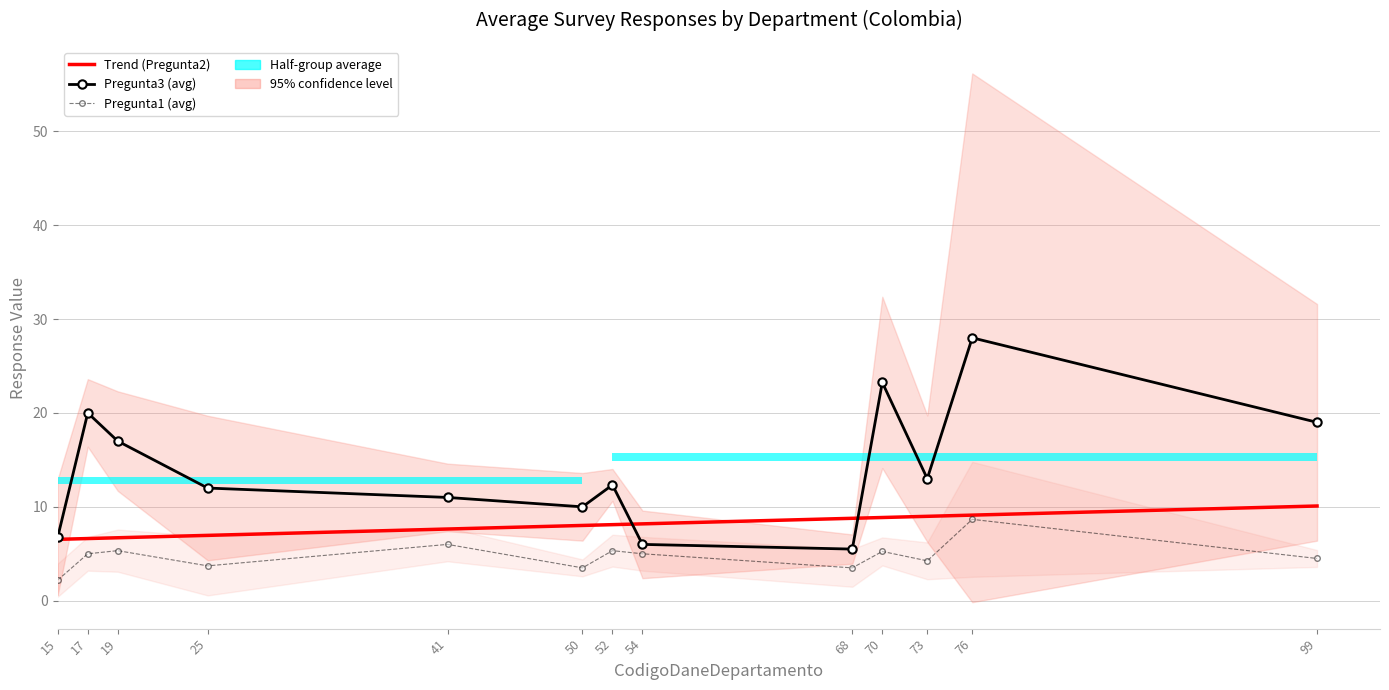

What is the sum of all Trend (Pregunta2) values?

104.6